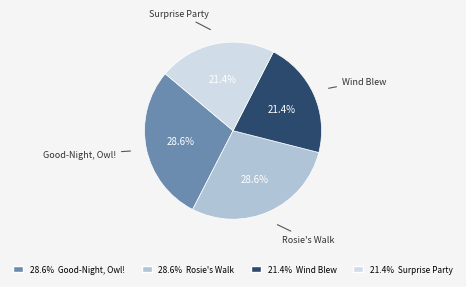

Is there a majority slice in this chart?

No